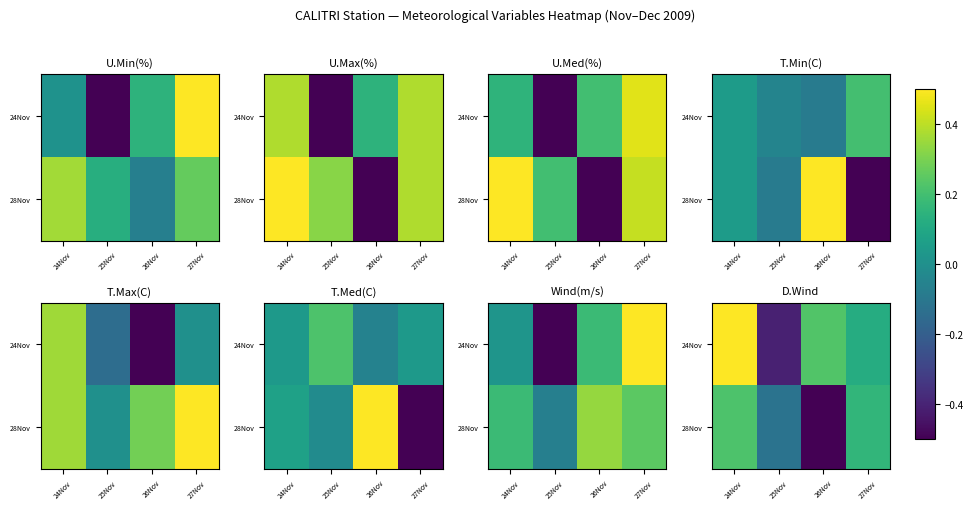

Count the number of categories in the chart.

4